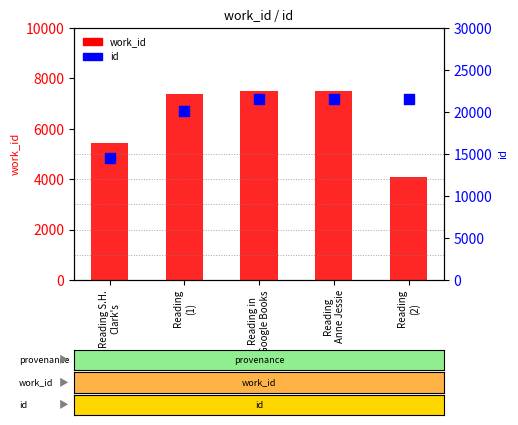

At which category is the sum across all series the highest?

Reading
Anne Jessie